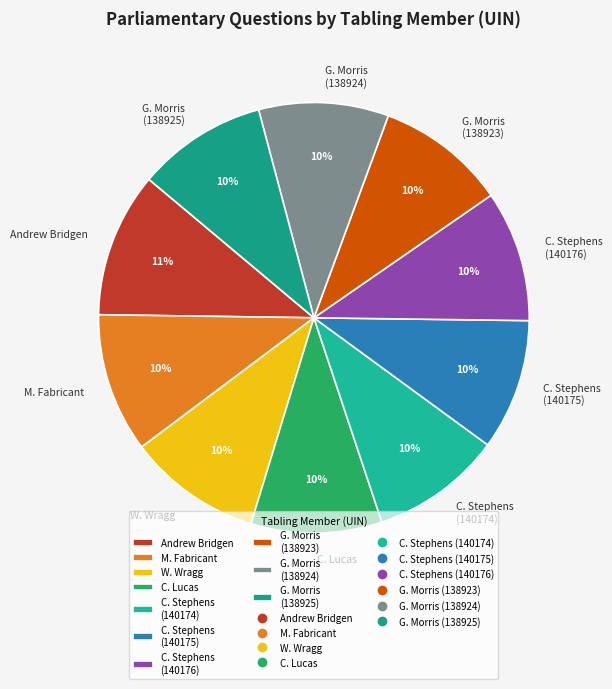

Do Andrew Bridgen and W. Wragg together represent more than half of the pie?

No